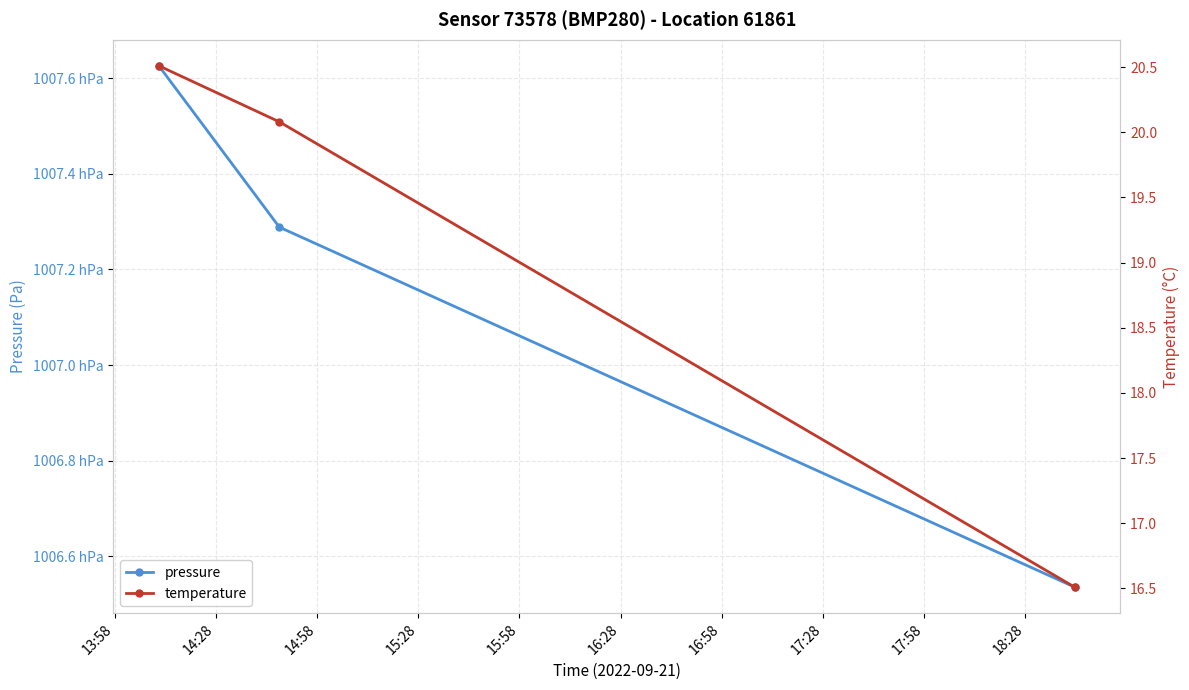

What position from the left is 14:28?

2